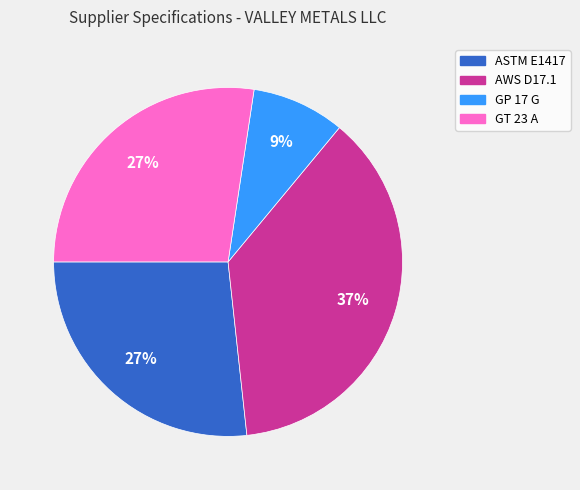

Is the sum of GP 17 G and AWS D17.1 greater than half?

No